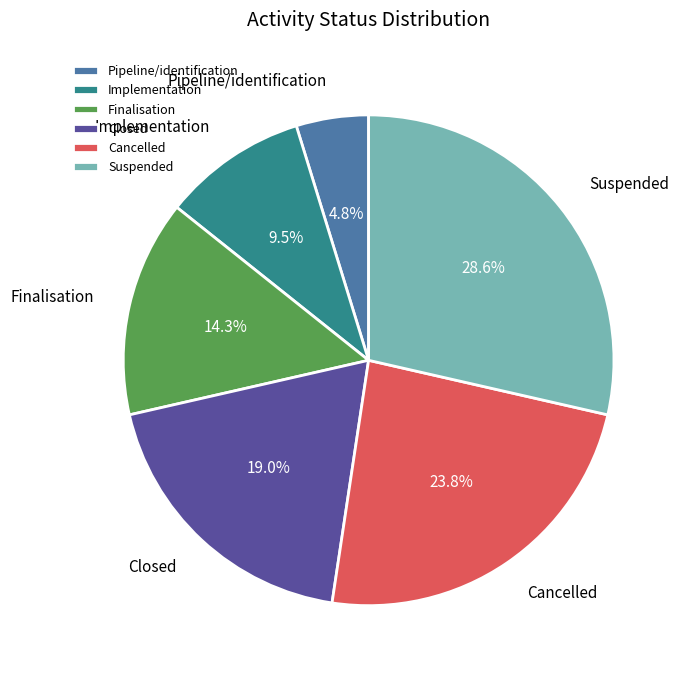

What is the ratio of the value at Suspended to the value at Finalisation?

2.0